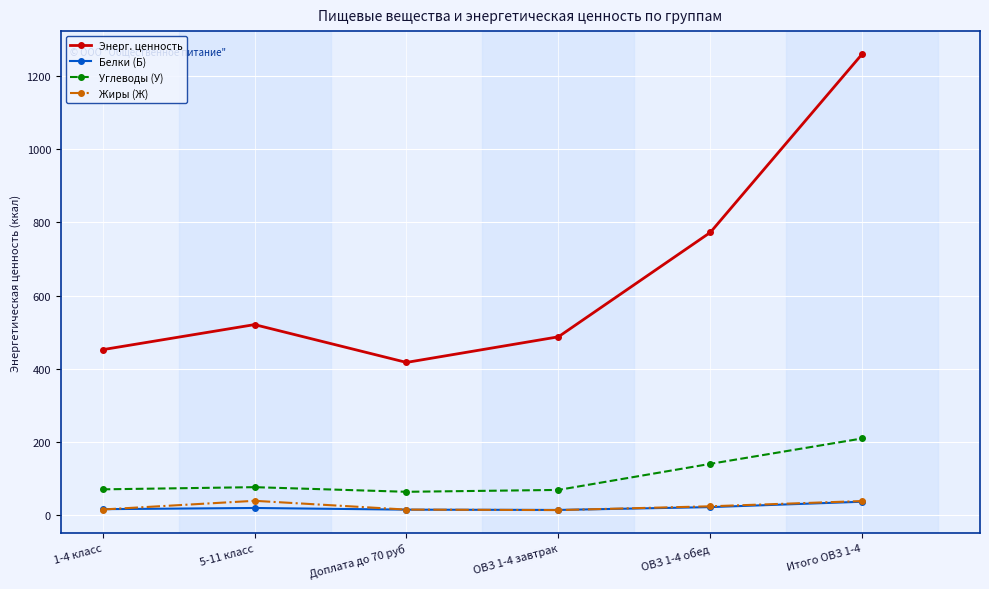

What is the difference between the second highest and second lowest values in the Энерг. ценность series?

320.1